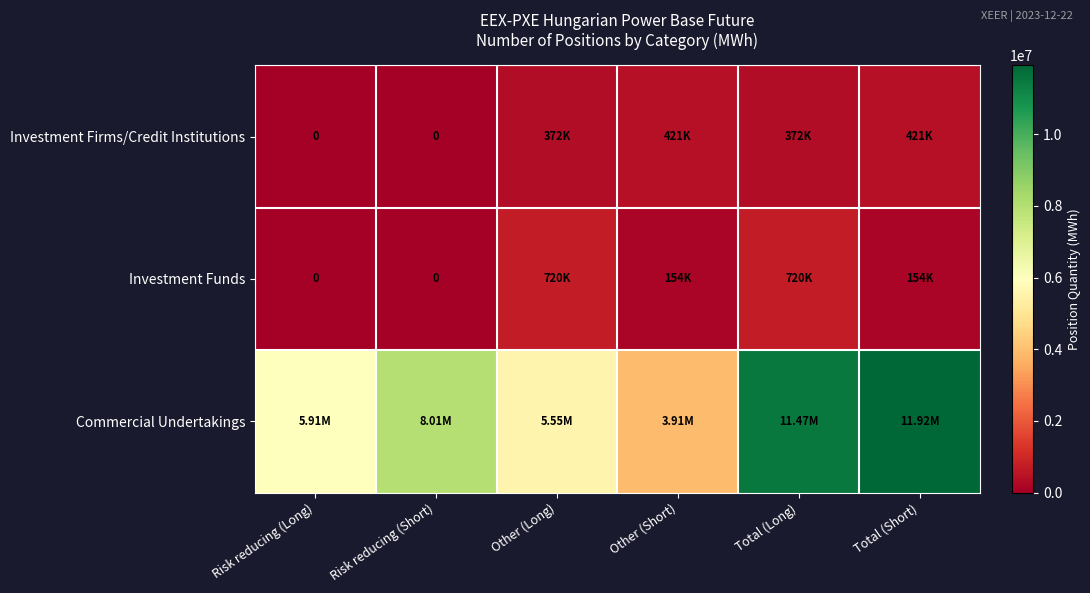

The value of Commercial Undertakings at Other (Short) is 5420497. True or false?

False